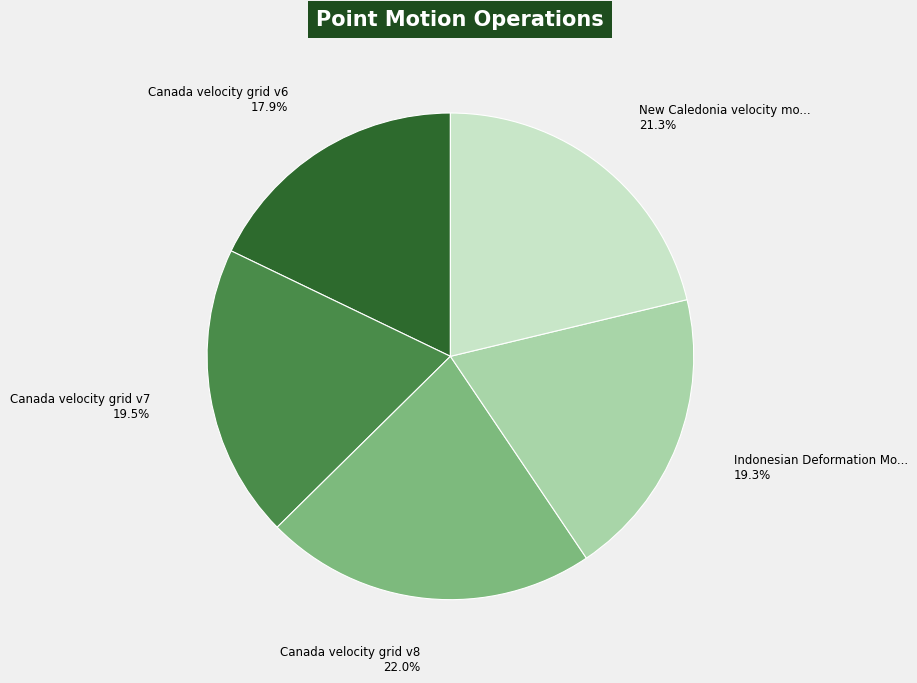

How many slices are in this pie chart?

5